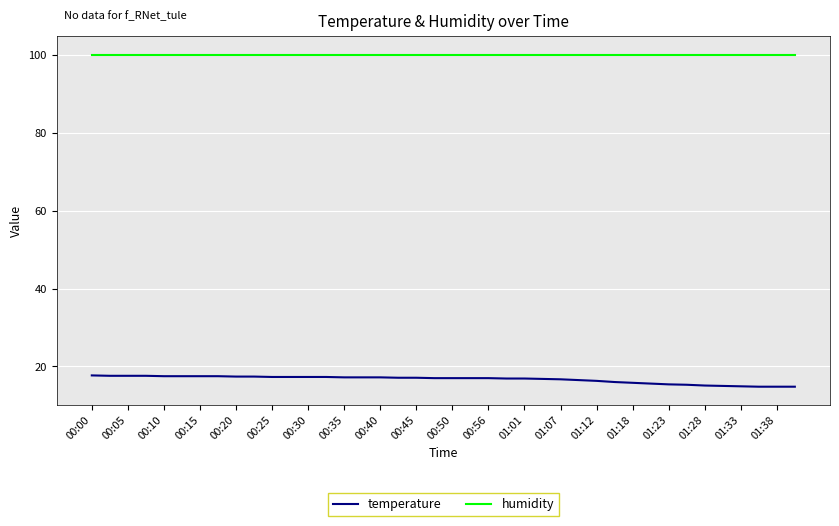

Which series has the largest total across all categories?

humidity